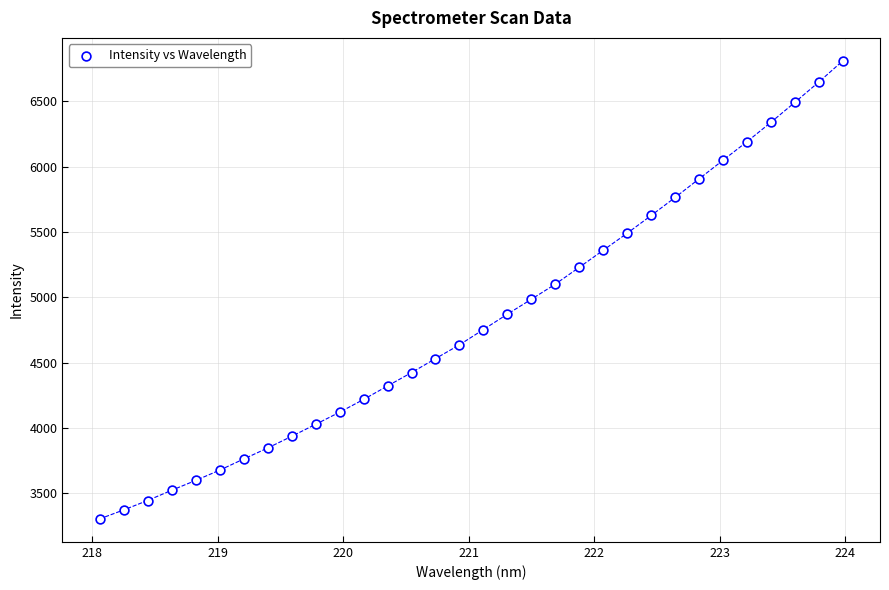

What is the range of Y values (max minus min)?

3504.3